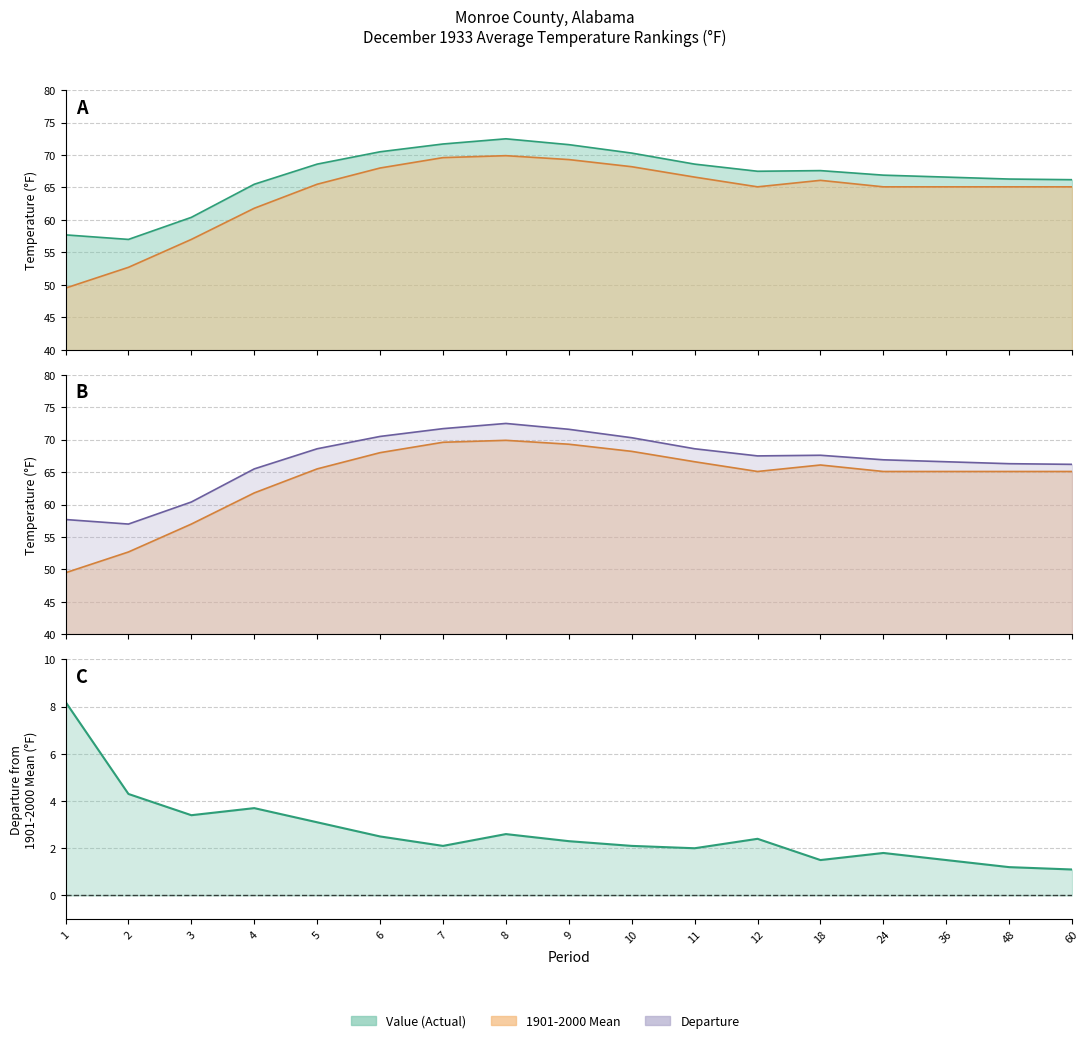

At which category is the sum across all series the highest?

8